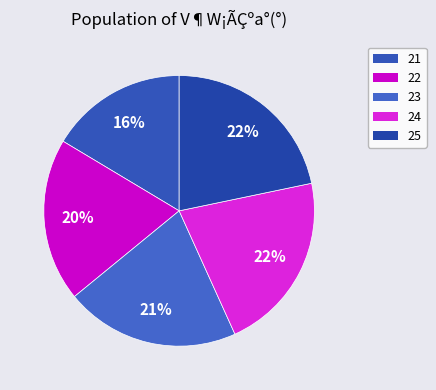

Is there any slice that represents more than half of the pie?

No